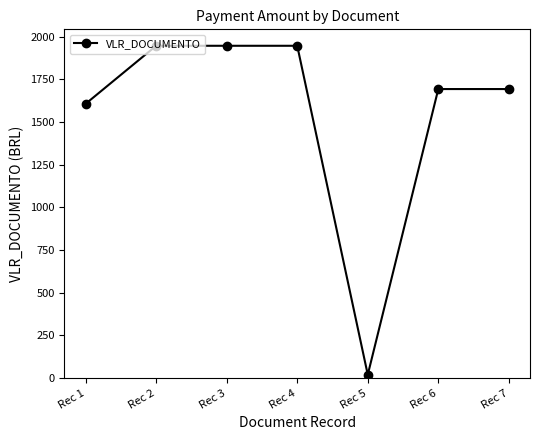

What is the value of the 2nd point from the left?

1947.0